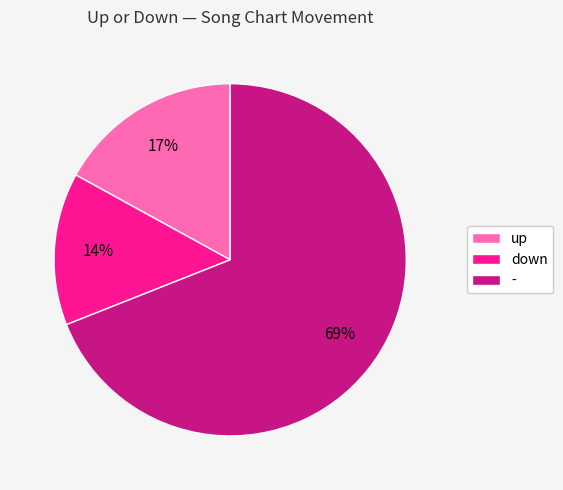

Is - the majority of the pie?

Yes